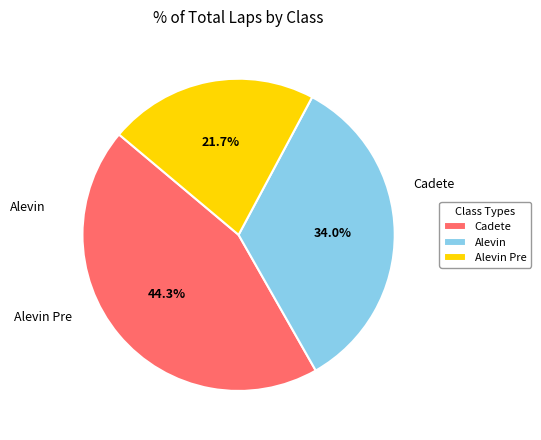

Which slice is the smallest?

Alevin Pre